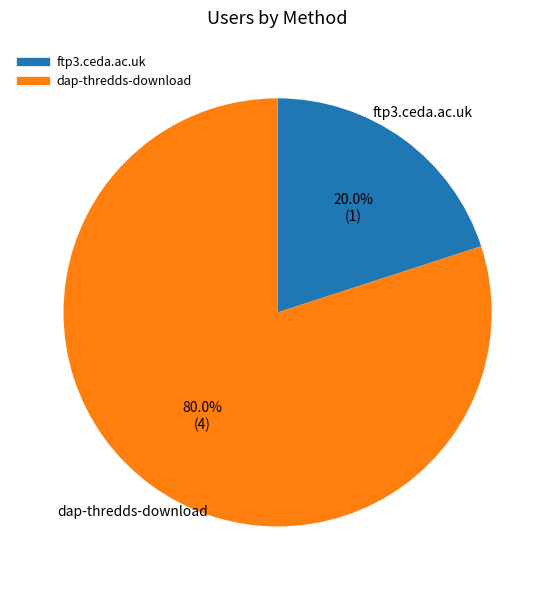

Do ftp3.ceda.ac.uk and dap-thredds-download together represent more than half of the pie?

Yes